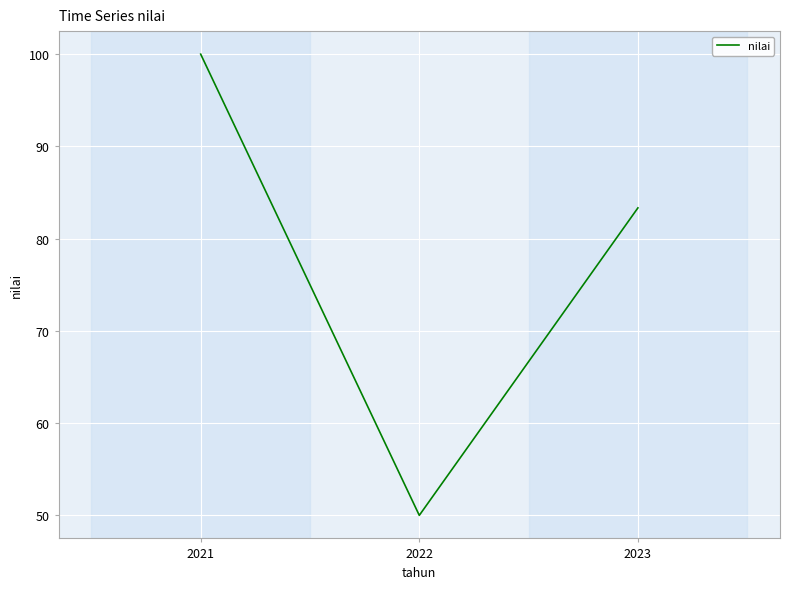

Where is the data nearest to the value 75?

2023